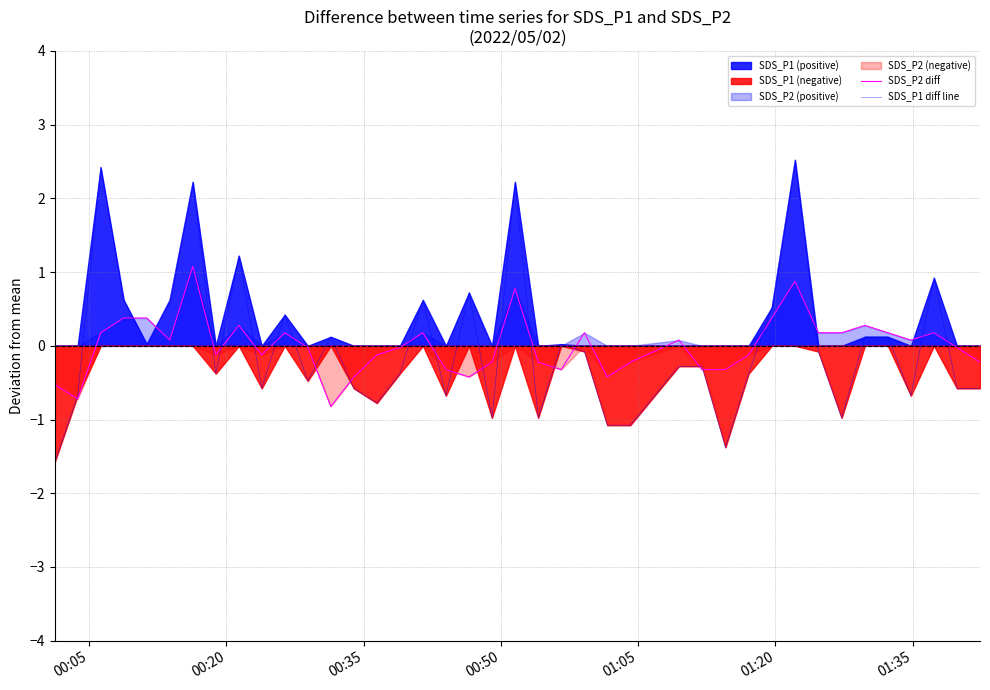

What is the highest value of the SDS_P1 diff line series?

2.5